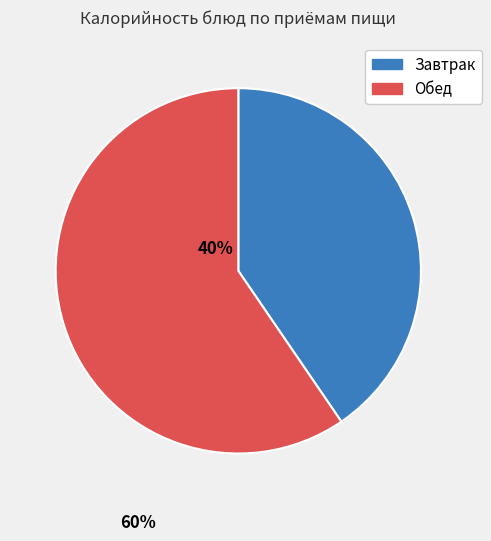

Does any single category account for the majority?

Yes